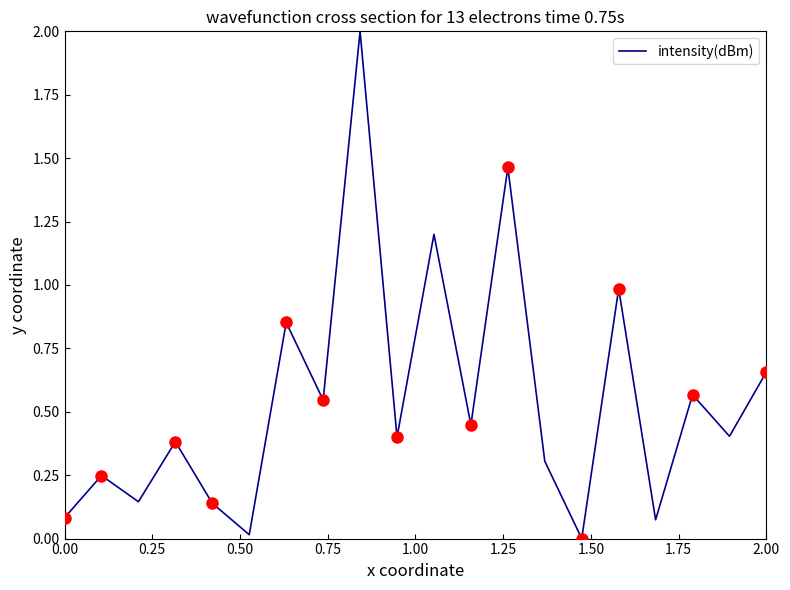

What is the highest value of the intensity(dBm) series?

2.0